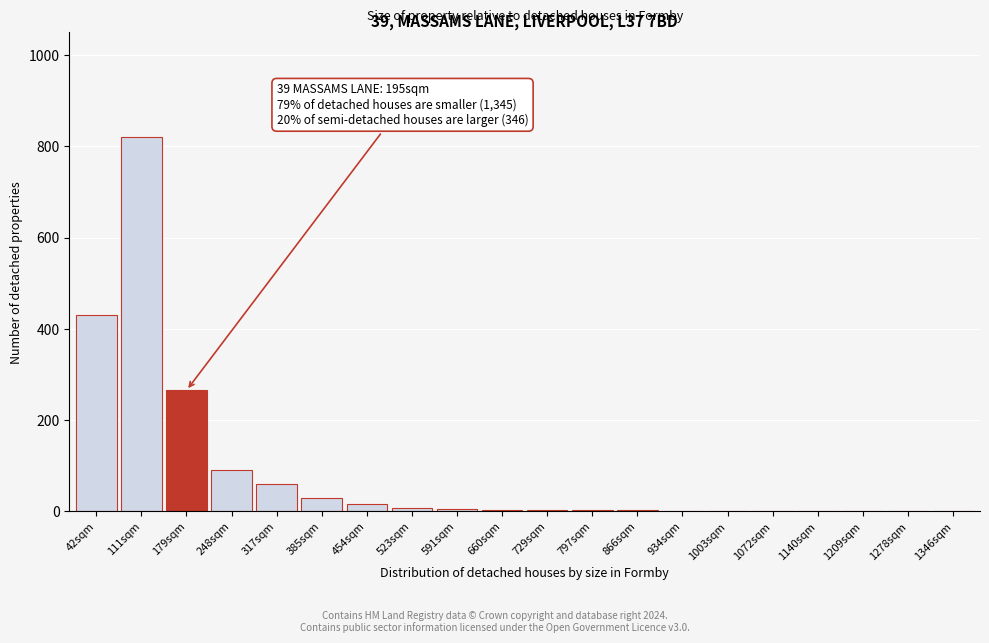

What is the change in value from 179sqm to 248sqm?

-175